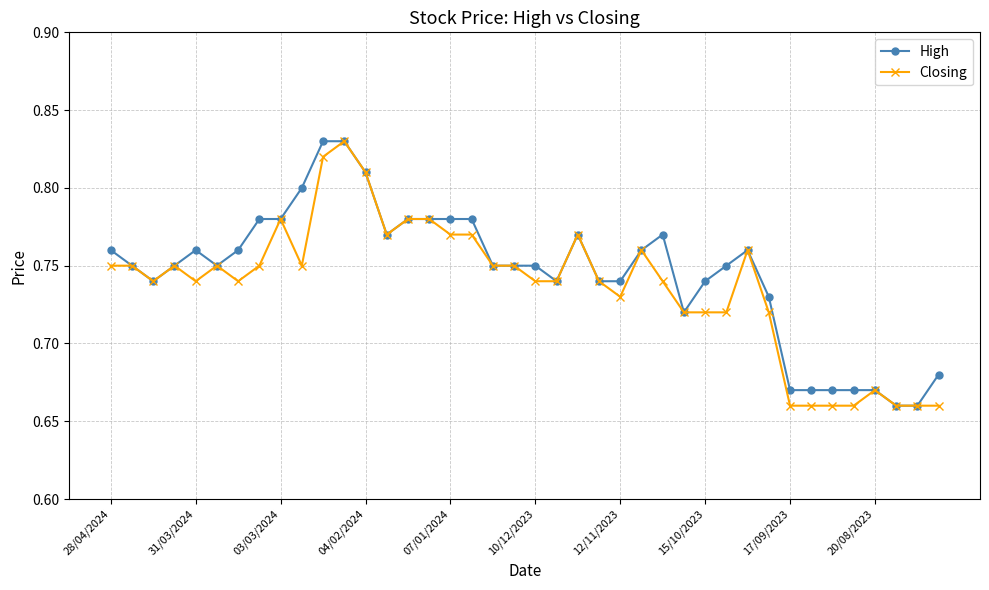

At how many categories does at least one series exceed 0?

40